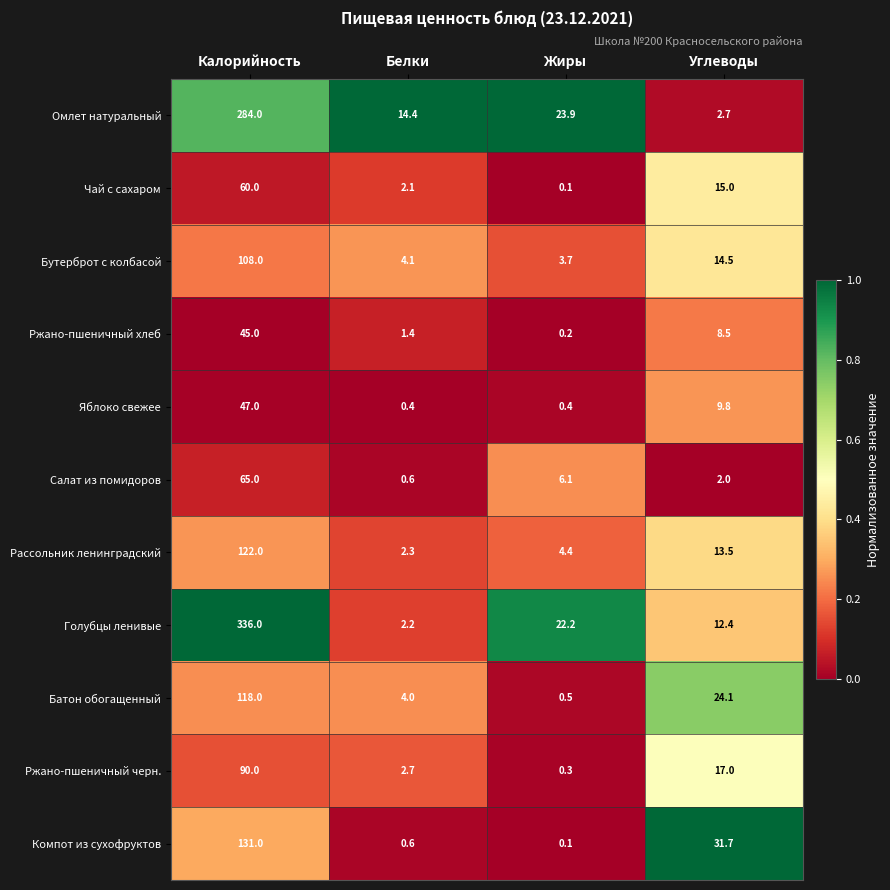

List the series in order of their peak value, lowest first.

Ржано-пшеничный хлеб, Яблоко свежее, Чай с сахаром, Салат из помидоров, Ржано-пшеничный черн., Бутерброт с колбасой, Батон обогащенный, Рассольник ленинградский, Компот из сухофруктов, Омлет натуральный, Голубцы ленивые